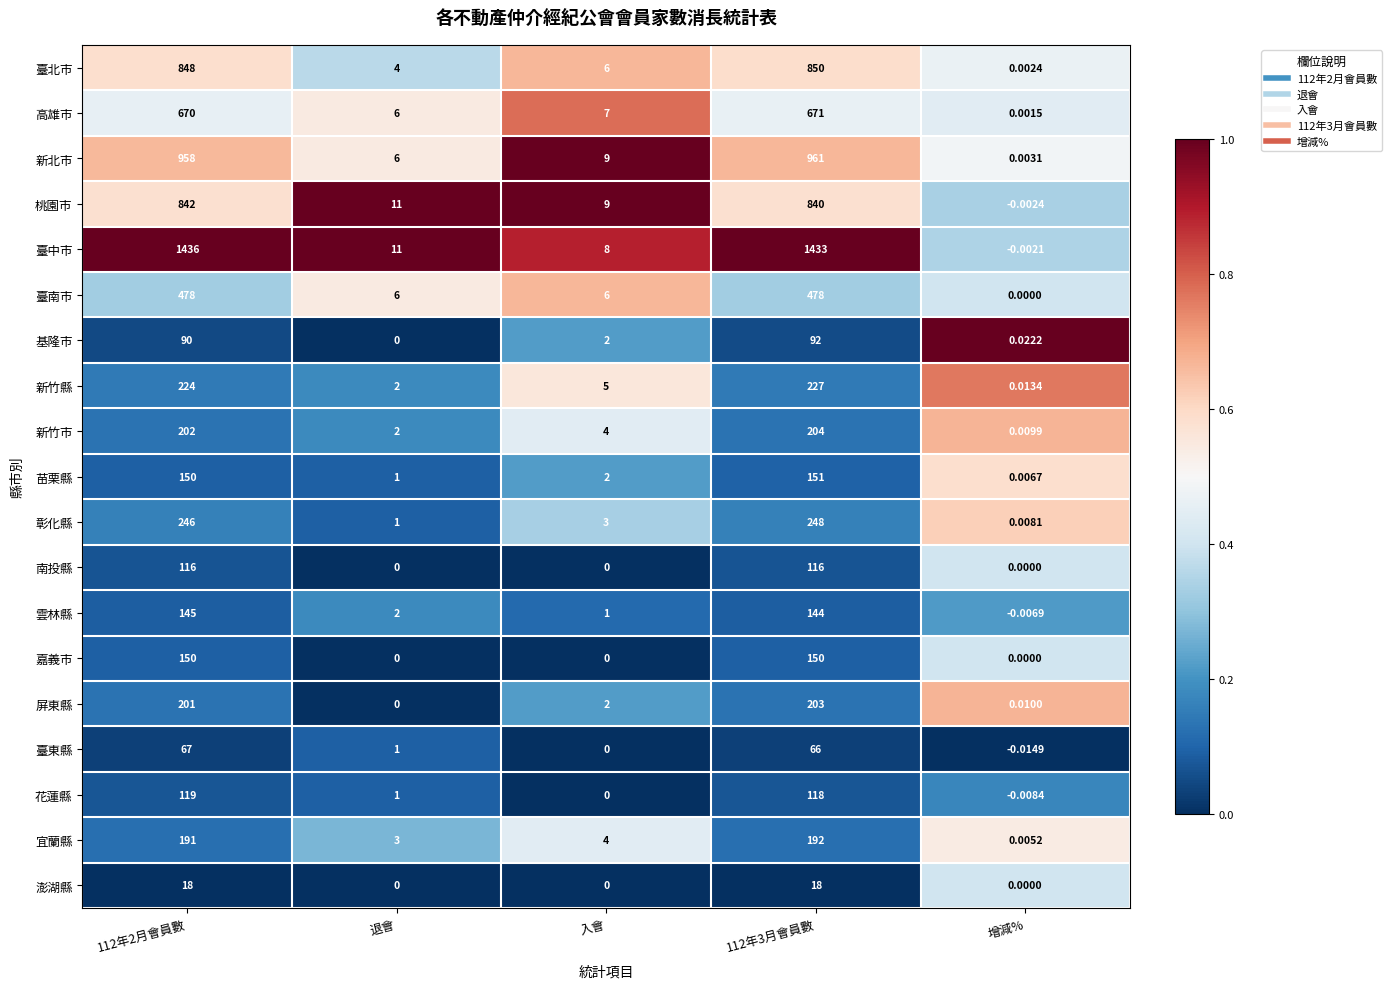

At which category does the chart reach its minimum across all series?

增減%